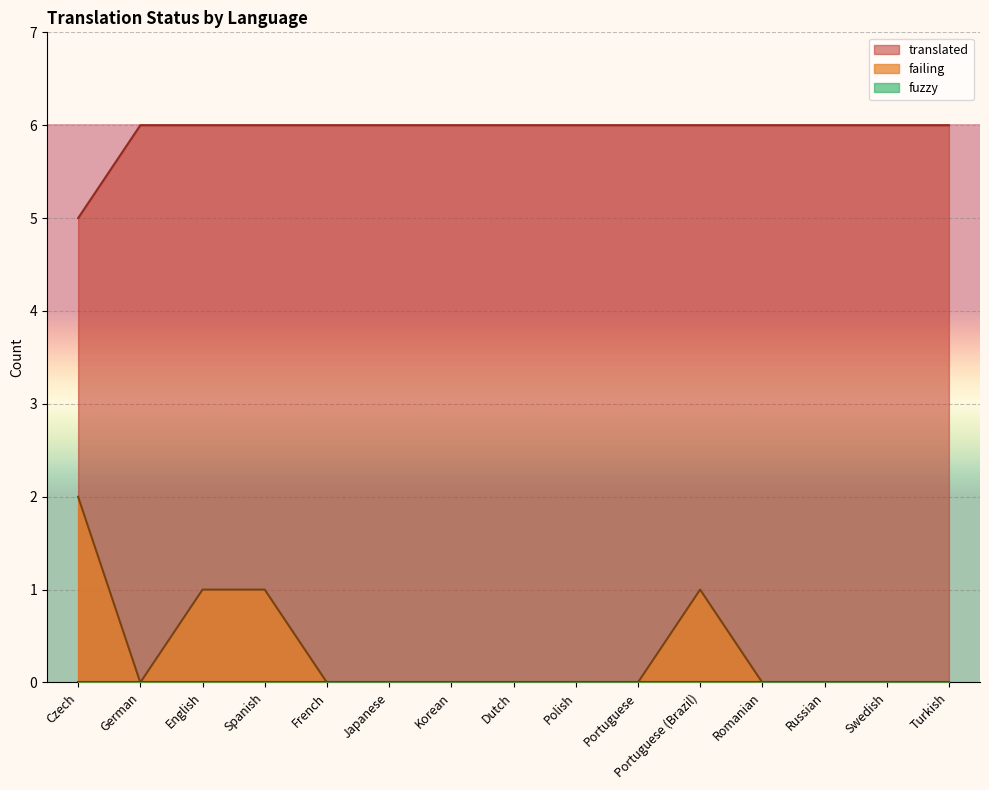

What is the value of the failing point at the 1st from the left?

2